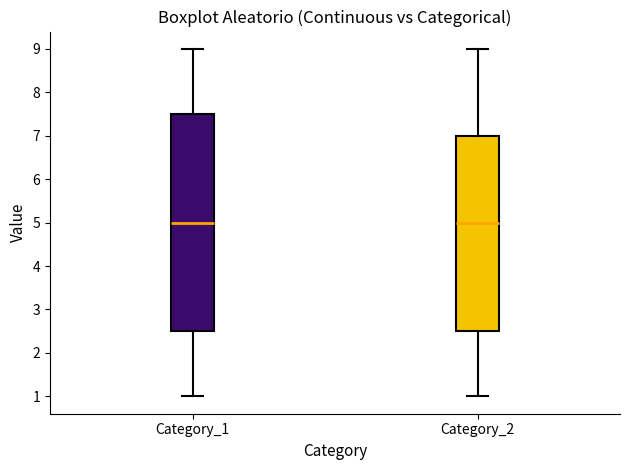

Which box is the tallest, from its lower edge to its upper edge?

Category_1